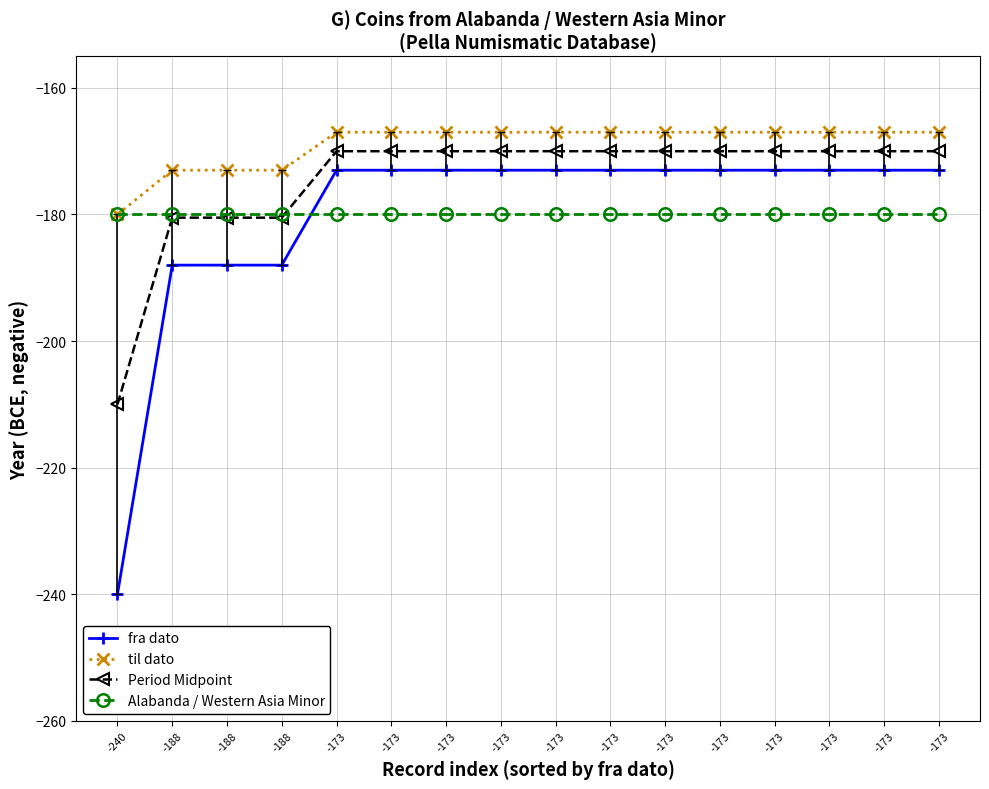

Is it true that Period Midpoint equals -170.0 at -173?

True